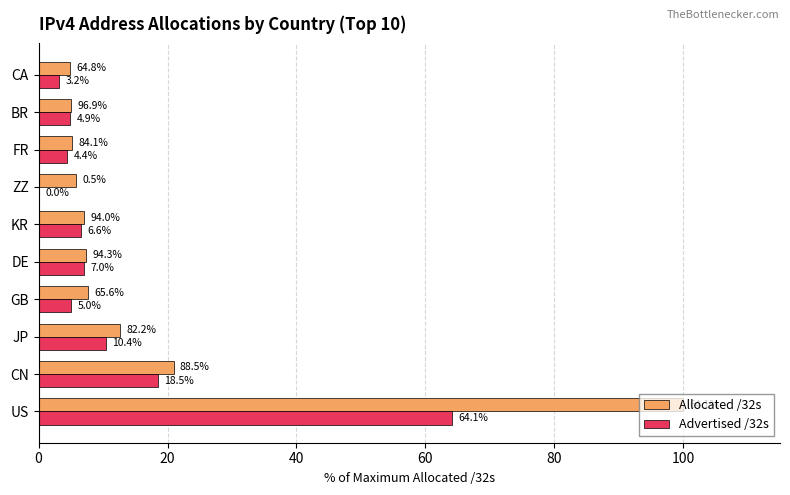

Is it true that Advertised /32s equals 10.4 at JP?

True